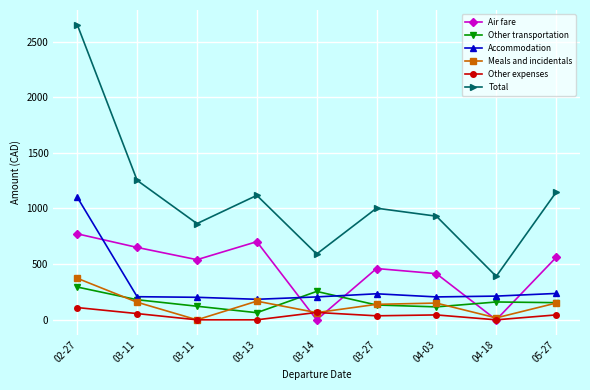

At 03-11, list the series in order from smallest to largest.

Other expenses, Meals and incidentals, Other transportation, Accommodation, Air fare, Total